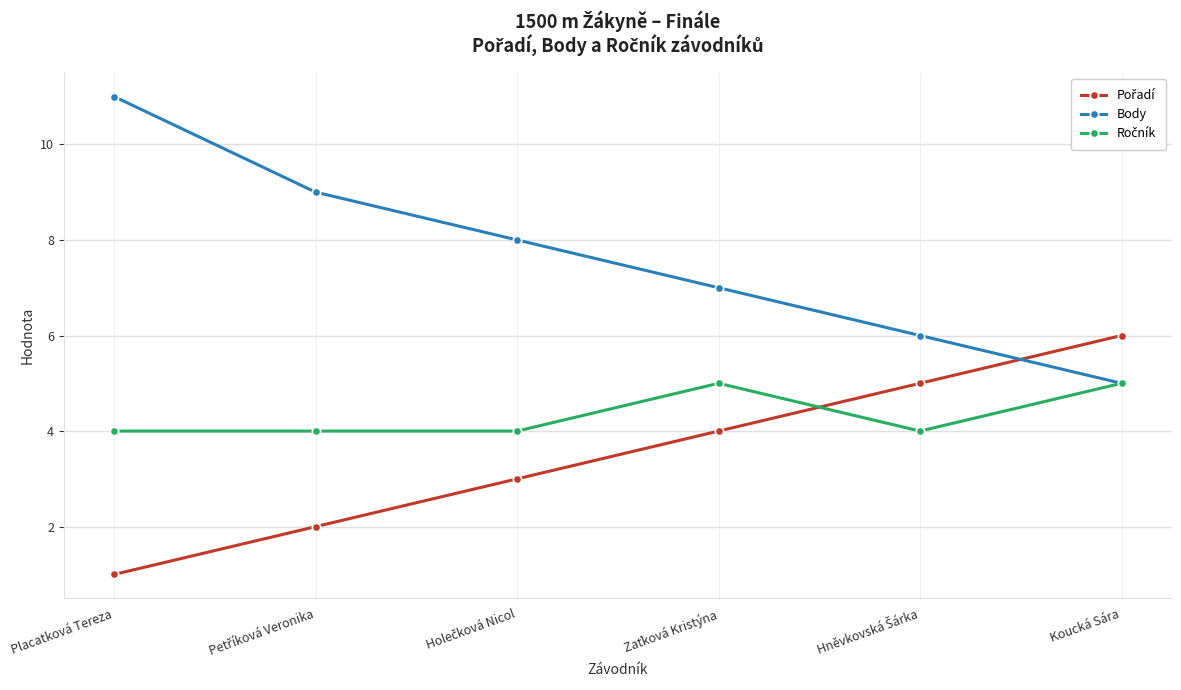

How many lines are shown in the chart?

3